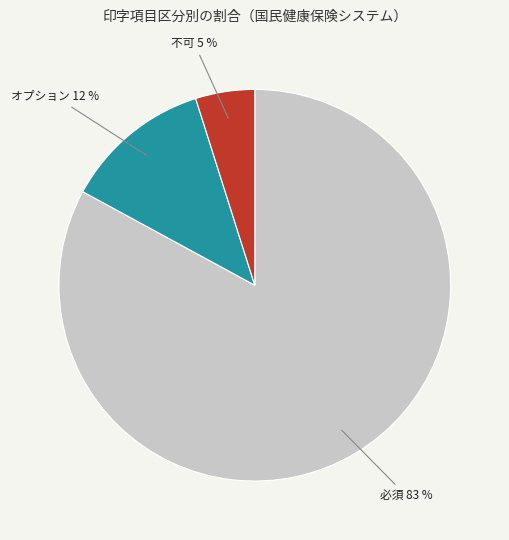

Which category has the smallest portion of the pie?

不可